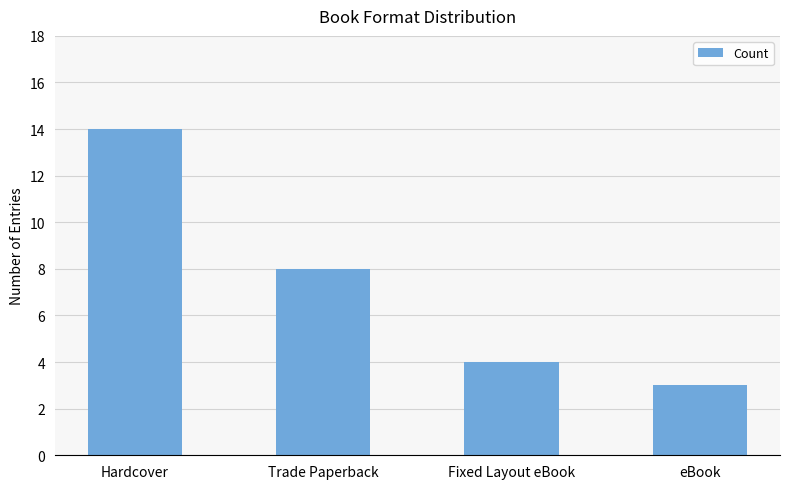

Reading left to right, list all the values displayed in this chart.

14	8	4	3